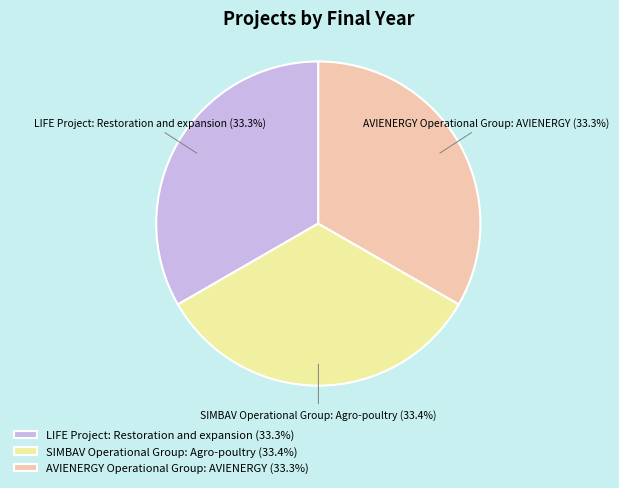

To the nearest percent, what is the average slice percentage?

33%